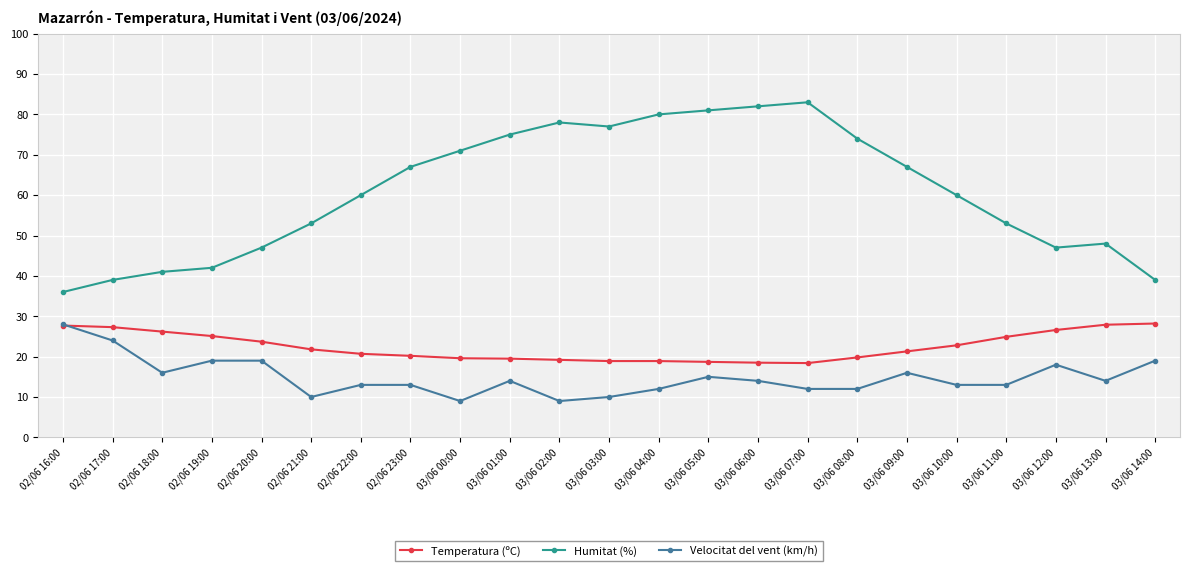

Which label corresponds to the largest value in the chart?

03/06 07:00